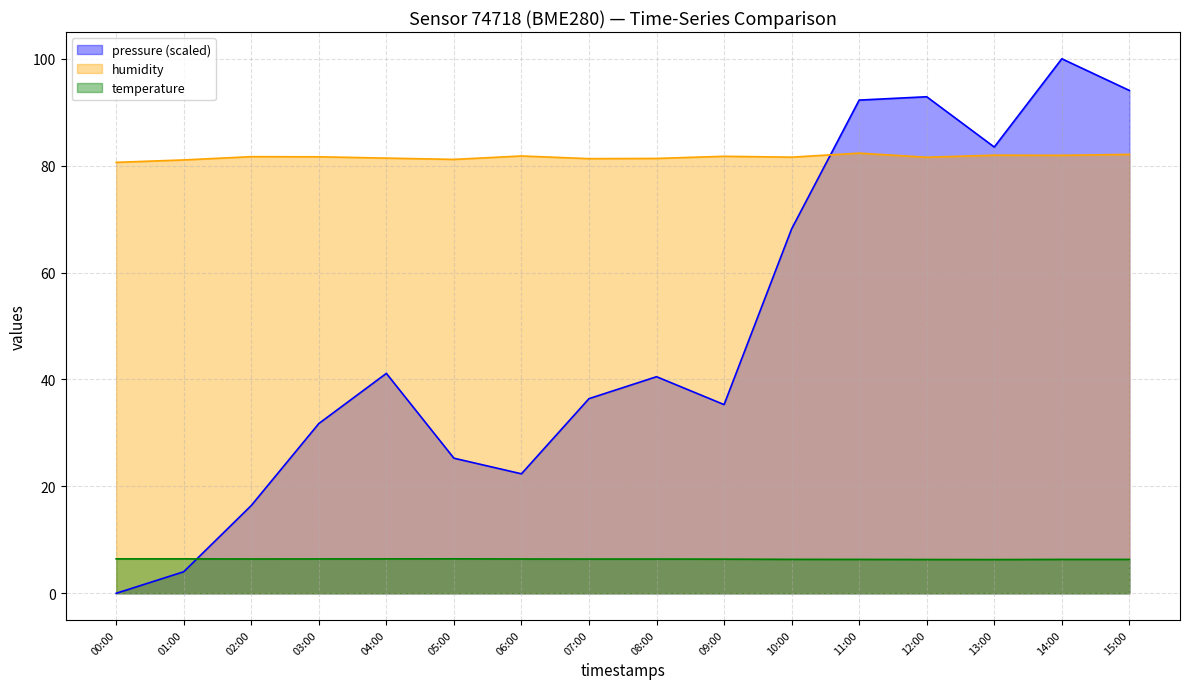

Rank the series by their maximum value, from lowest to highest.

temperature, humidity, pressure (scaled)